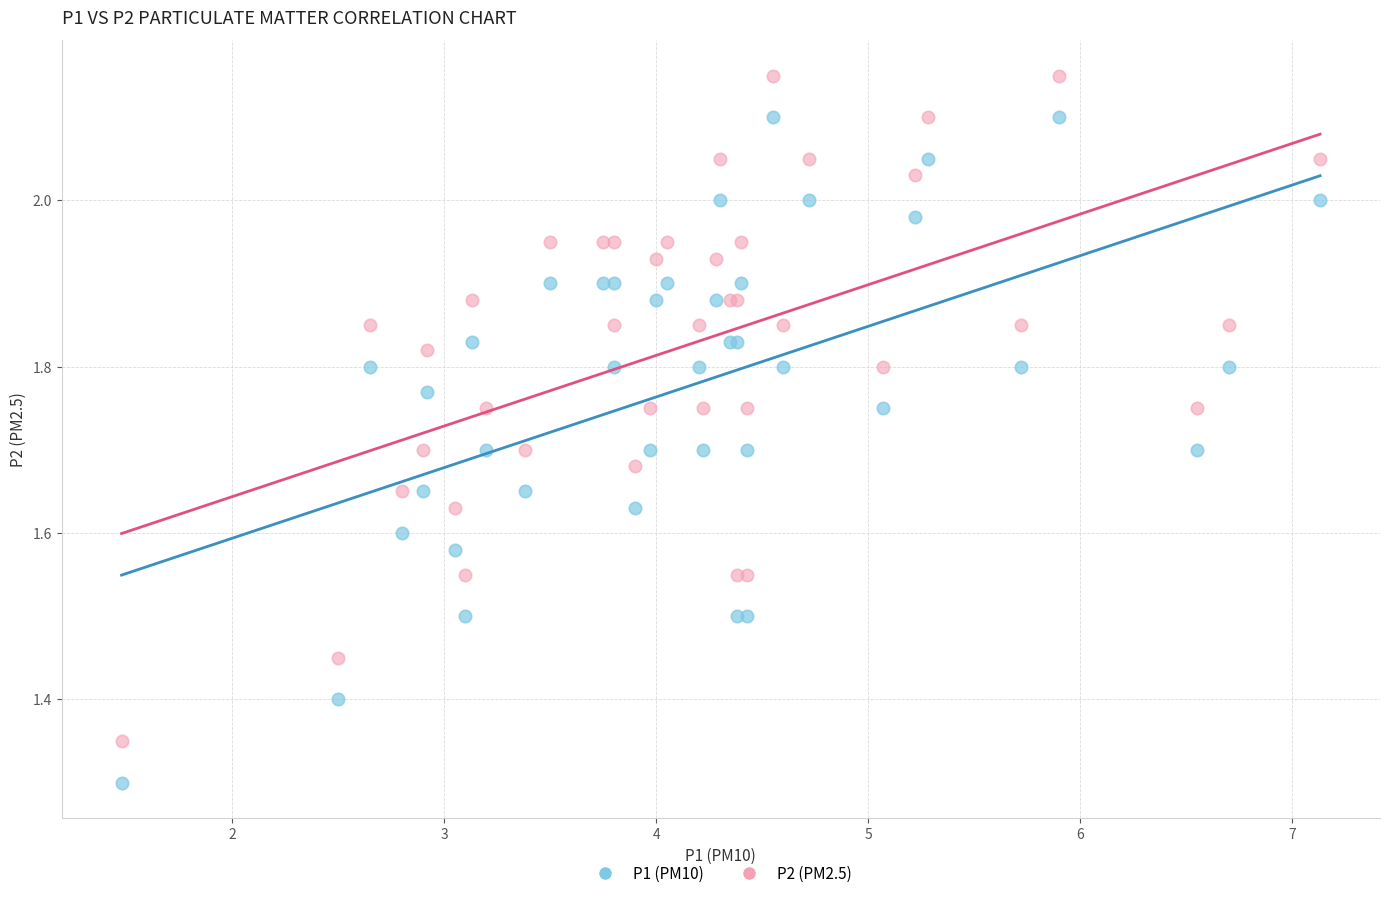

What is the X range (max minus min) for the scatter plot?

5.7